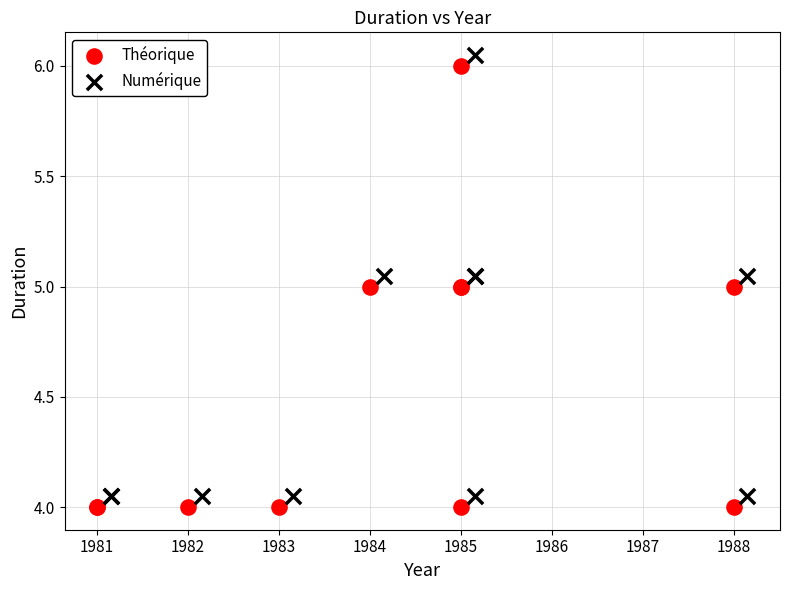

What are all the series names shown in the legend?

Théorique, Numérique